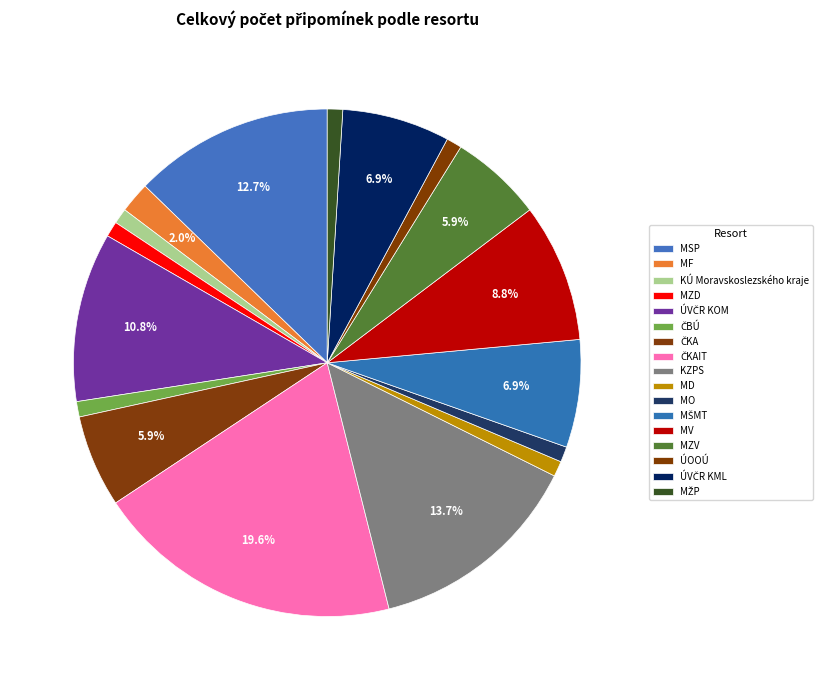

How many segments does this pie chart have?

17